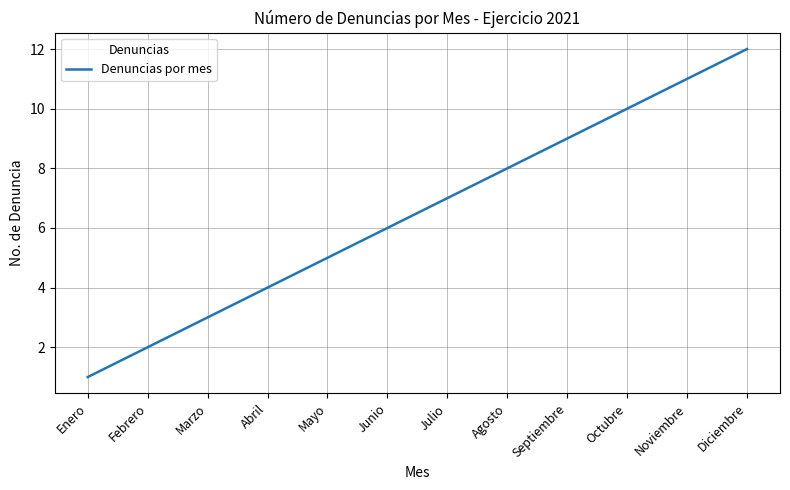

What position from the right is Julio?

6